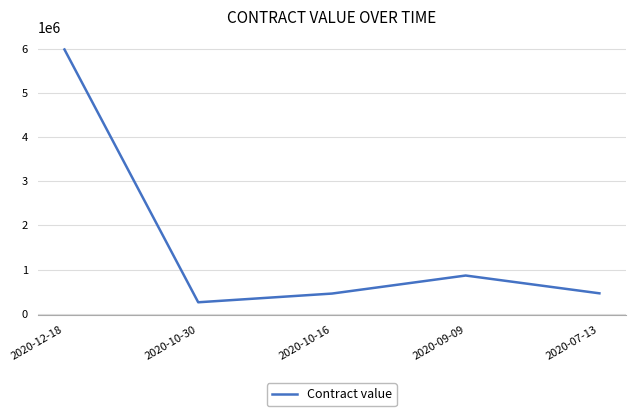

What is the average value?

1605899